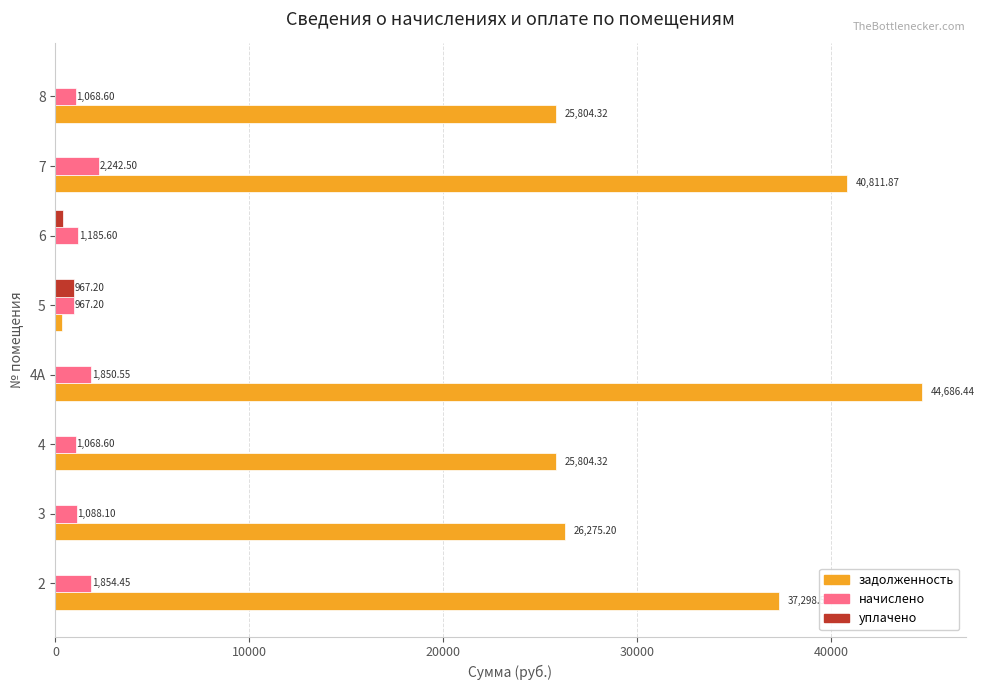

Between 4А and 6, which series saw the biggest shift?

задолженность